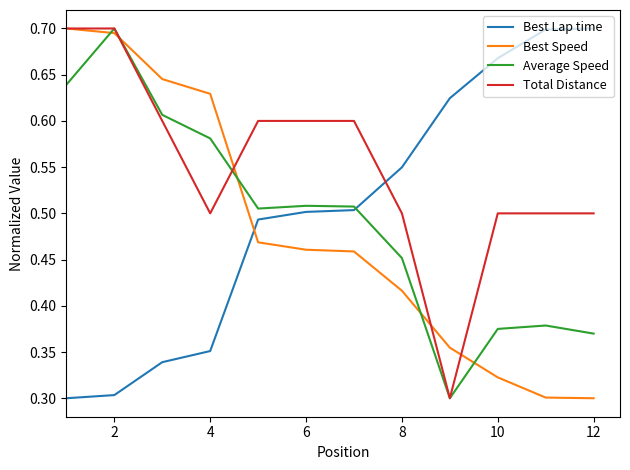

Which series has the largest total across all categories?

Total Distance